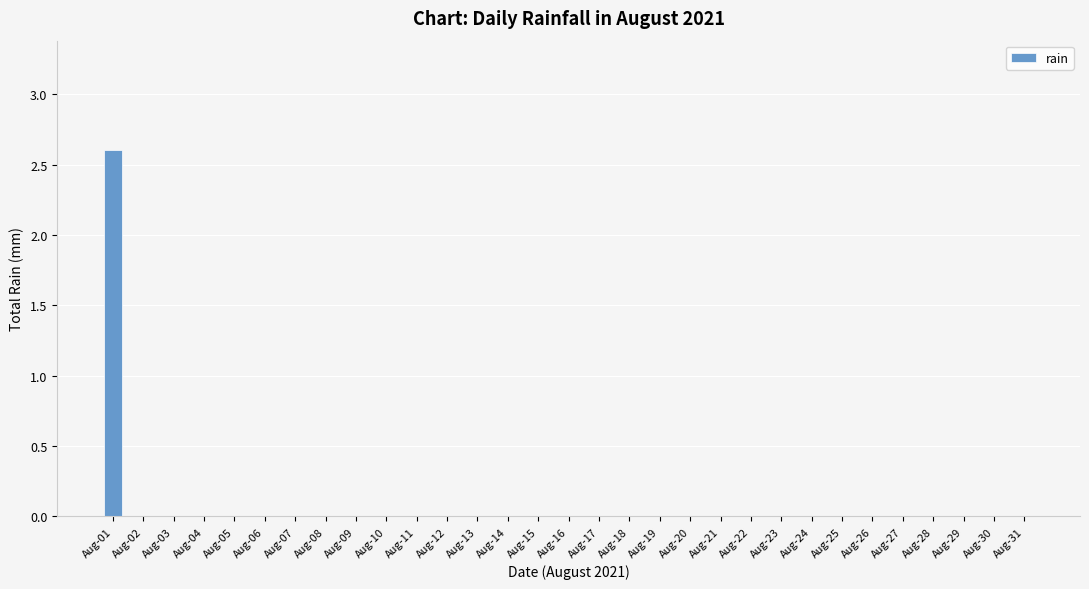

The value at Aug-20 is 0.0. True or false?

True